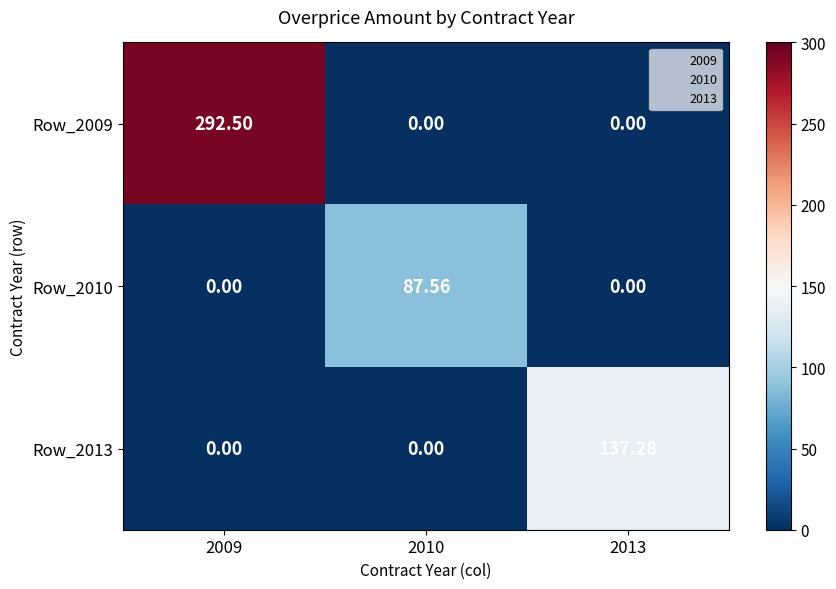

Which series has the widest spread of values?

Row_2009